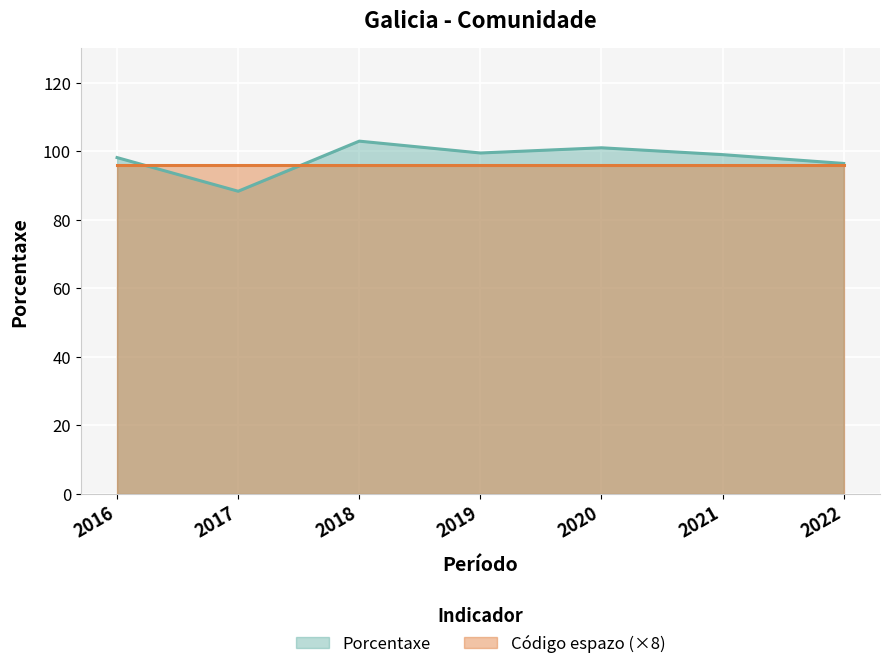

How many points are lower than both their immediate neighbors (excluding endpoints)?

2